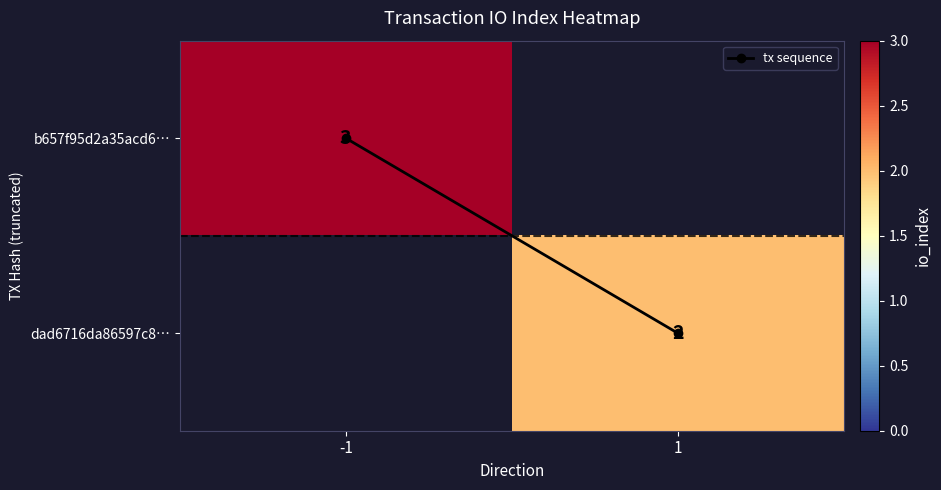

What is the average value of the tx sequence series?

0.5